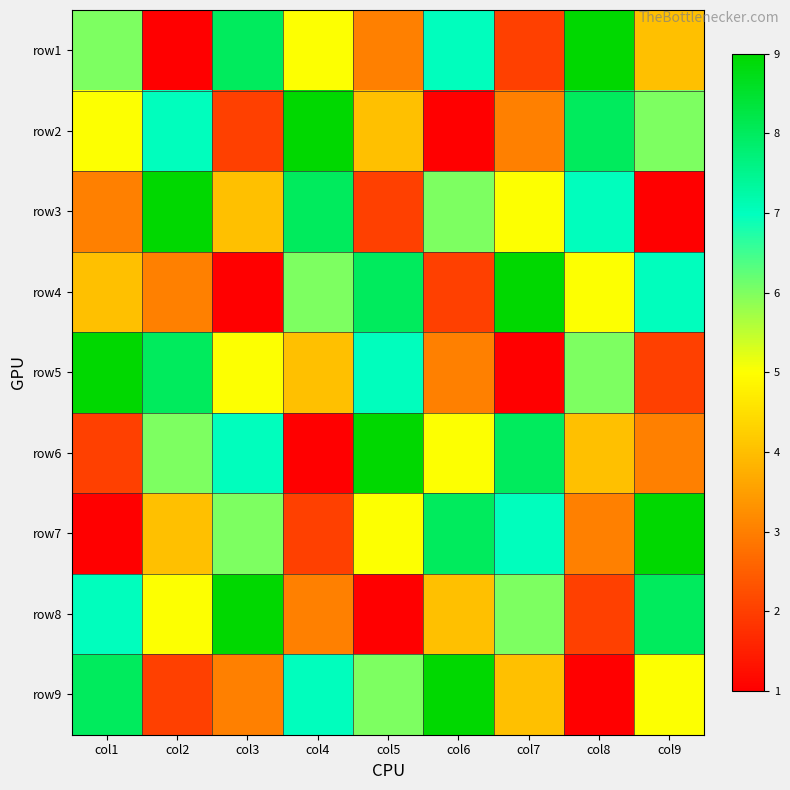

Reading left to right, list all the values displayed in this chart.

row1: col1=6	col2=1	col3=8	col4=5	col5=3	col6=7	col7=2	col8=9	col9=4
row2: col1=5	col2=7	col3=2	col4=9	col5=4	col6=1	col7=3	col8=8	col9=6
row3: col1=3	col2=9	col3=4	col4=8	col5=2	col6=6	col7=5	col8=7	col9=1
row4: col1=4	col2=3	col3=1	col4=6	col5=8	col6=2	col7=9	col8=5	col9=7
row5: col1=9	col2=8	col3=5	col4=4	col5=7	col6=3	col7=1	col8=6	col9=2
row6: col1=2	col2=6	col3=7	col4=1	col5=9	col6=5	col7=8	col8=4	col9=3
row7: col1=1	col2=4	col3=6	col4=2	col5=5	col6=8	col7=7	col8=3	col9=9
row8: col1=7	col2=5	col3=9	col4=3	col5=1	col6=4	col7=6	col8=2	col9=8
row9: col1=8	col2=2	col3=3	col4=7	col5=6	col6=9	col7=4	col8=1	col9=5